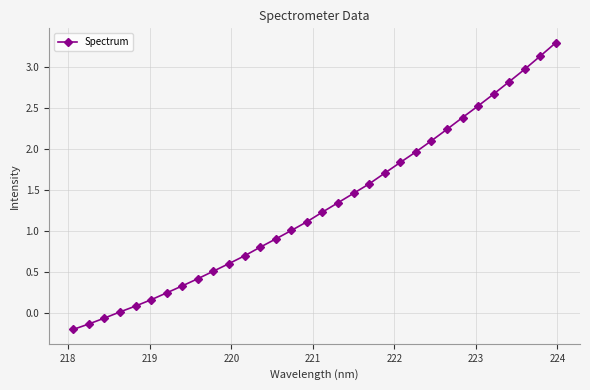

What is the value of the 22nd point from the left?

1.8